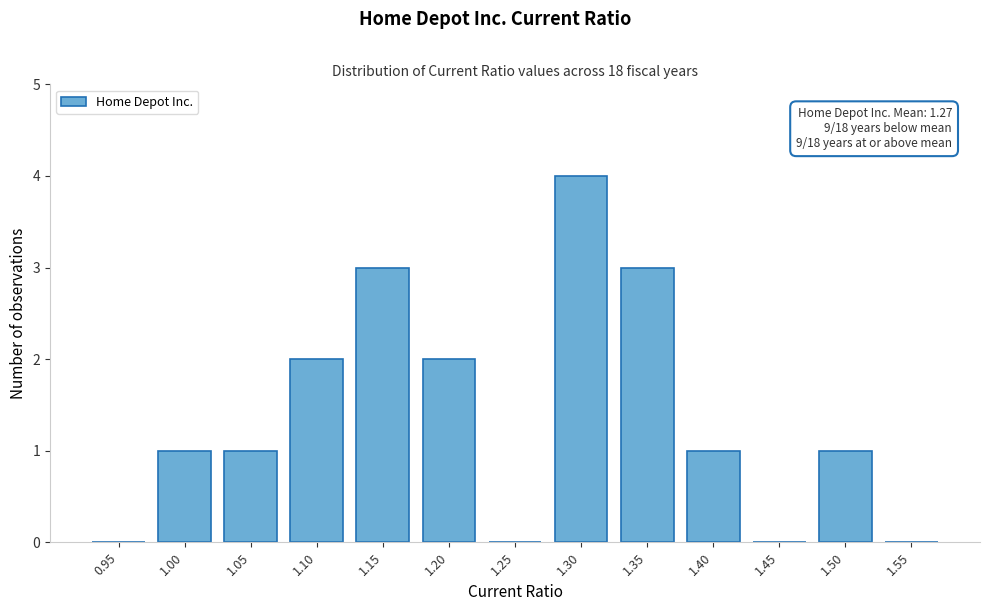

Reading left to right, transcribe all the data shown in this chart.

0.95=0	1.00=1	1.05=1	1.10=2	1.15=3	1.20=2	1.25=0	1.30=4	1.35=3	1.40=1	1.45=0	1.50=1	1.55=0